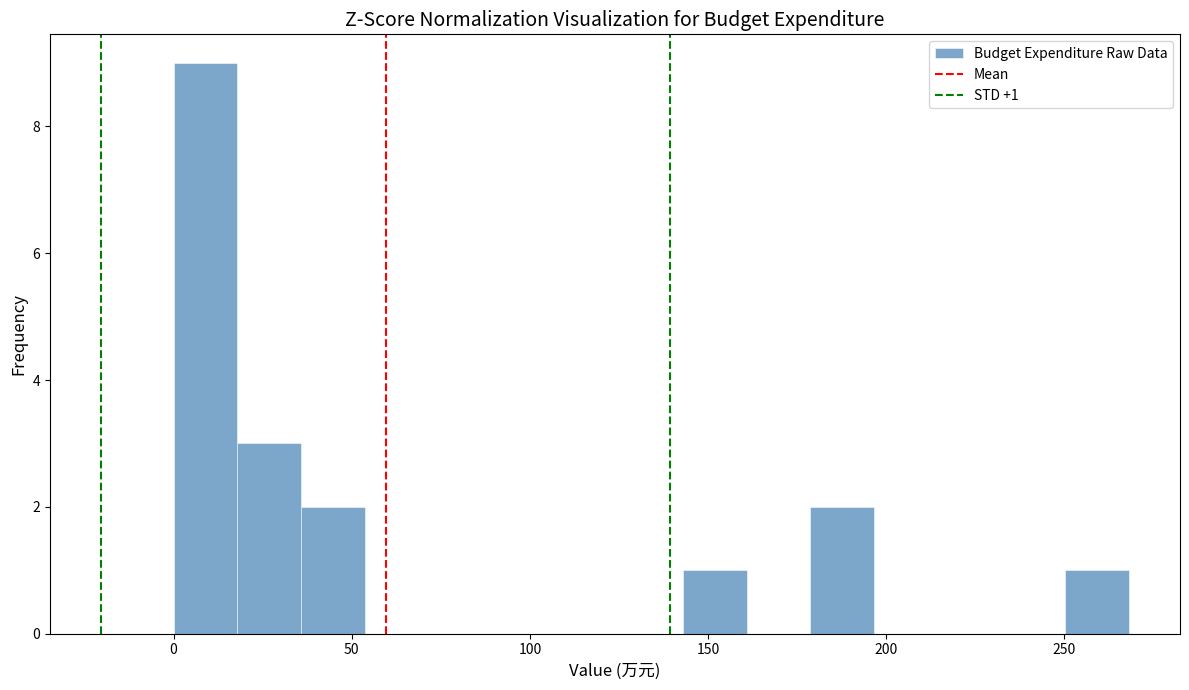

Around what value on the x-axis is the tallest bar? Give the approximate position of its centre, as read against the axis.

10